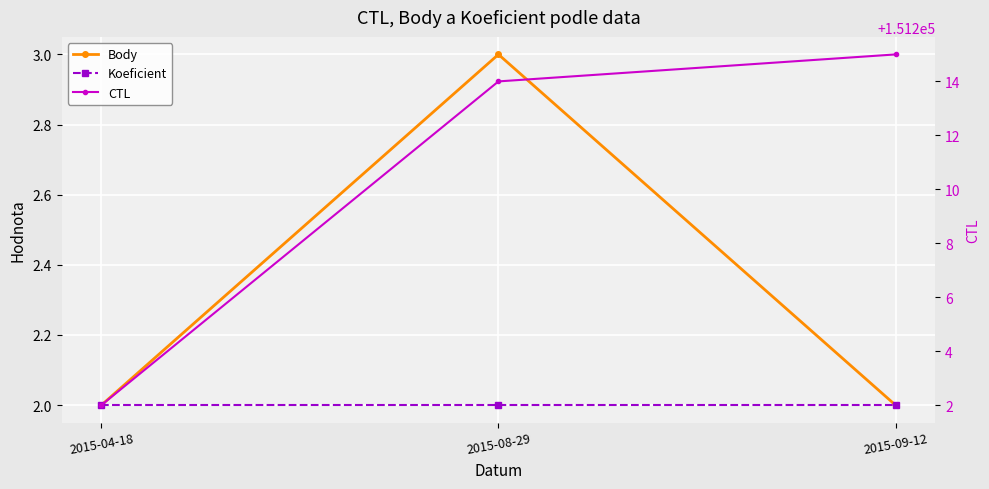

What is the label of the 2nd point from the left?

2015-08-29